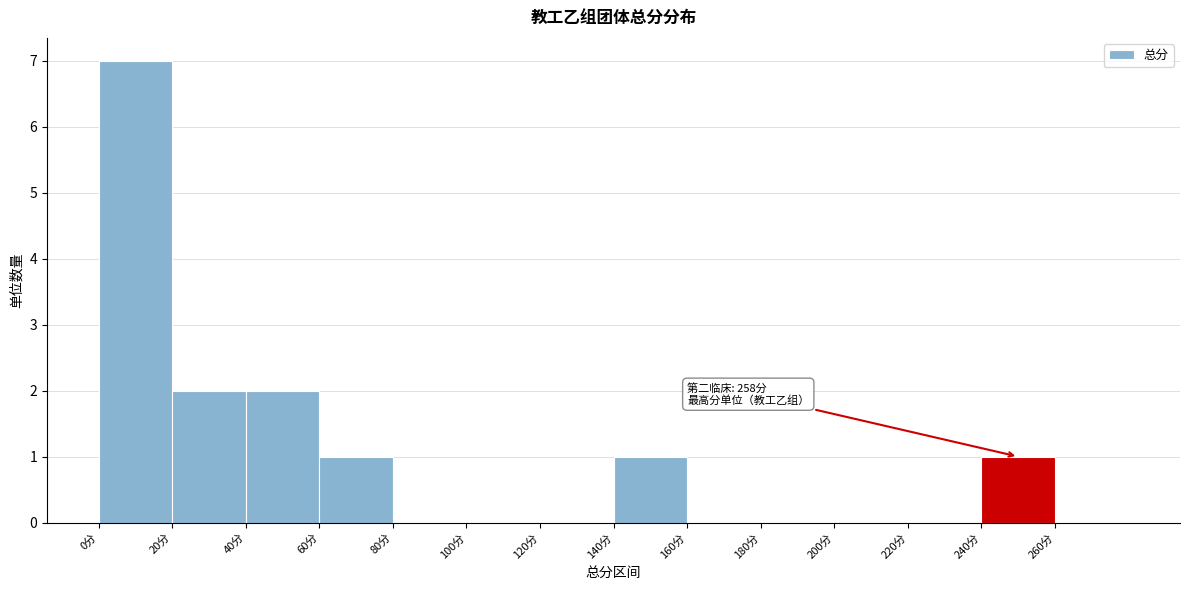

Over which range of the x-axis is the bar tallest?

0 to 20